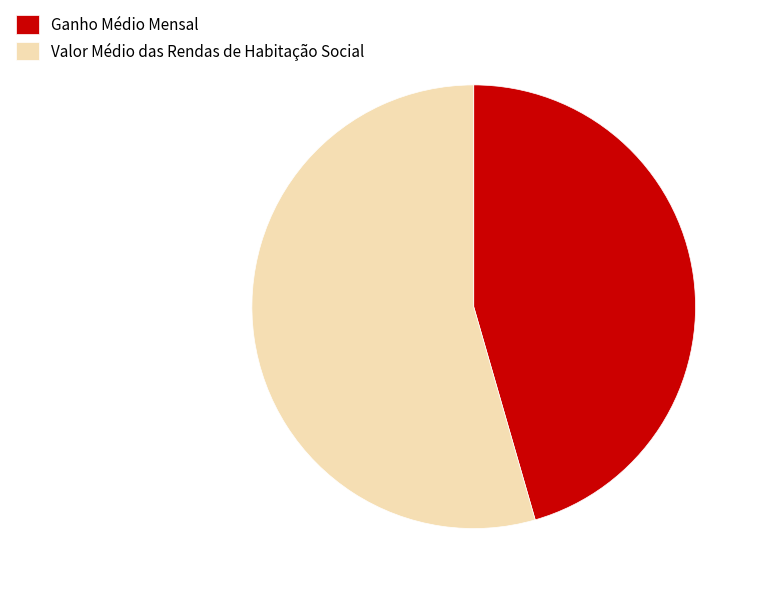

Is Valor Médio das Rendas de Habitação Social the majority of the pie?

Yes